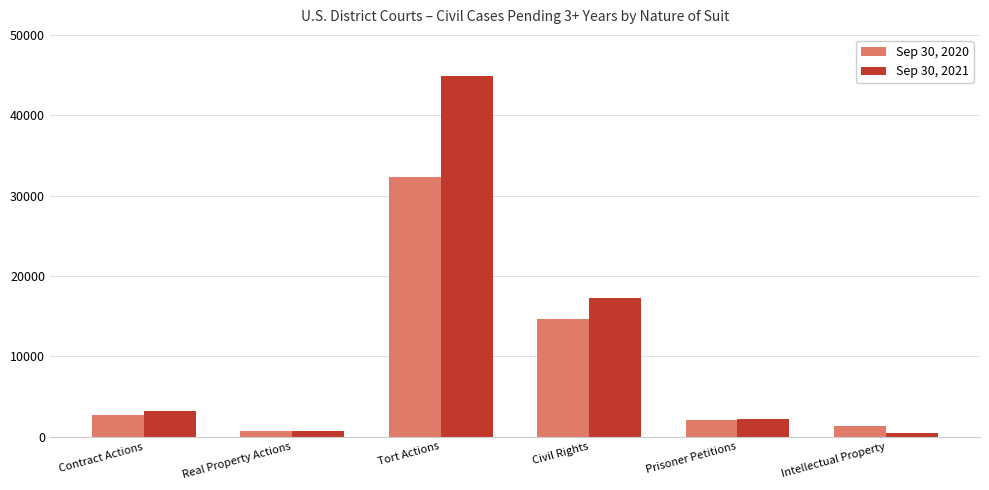

What is the difference between the maximum and second lowest values in the Sep 30, 2020 series?

30997